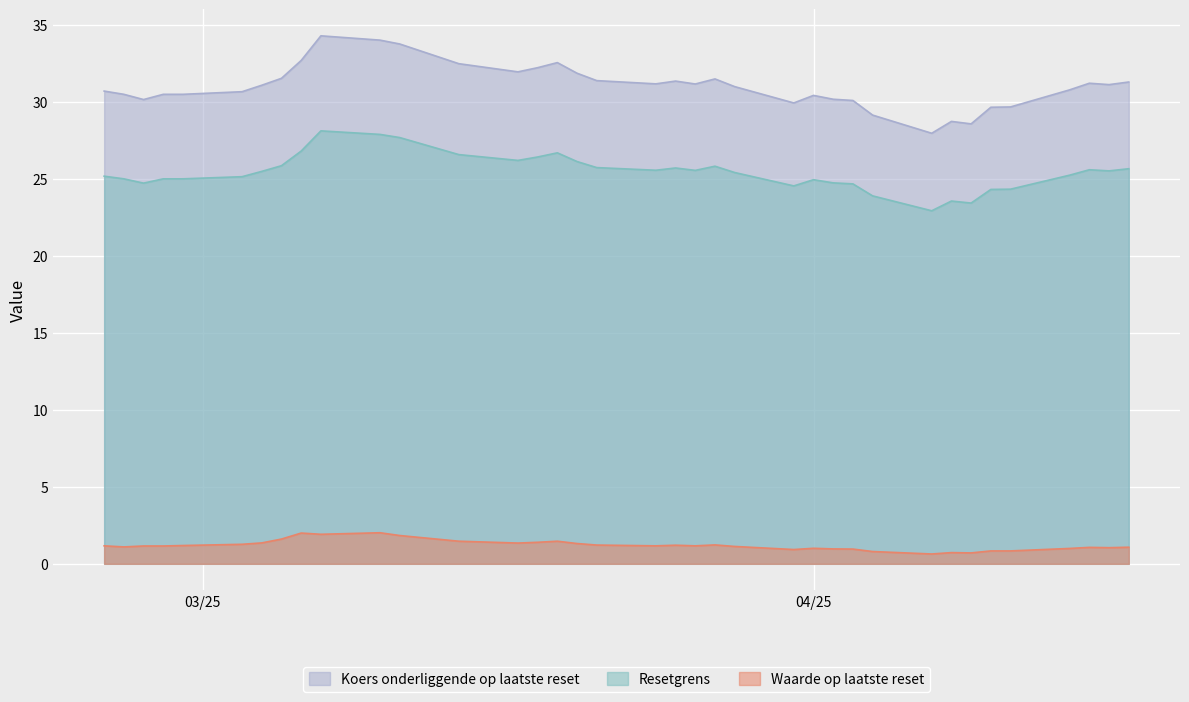

What are all the series names shown in the legend?

Koers onderliggende op laatste reset, Resetgrens, Waarde op laatste reset